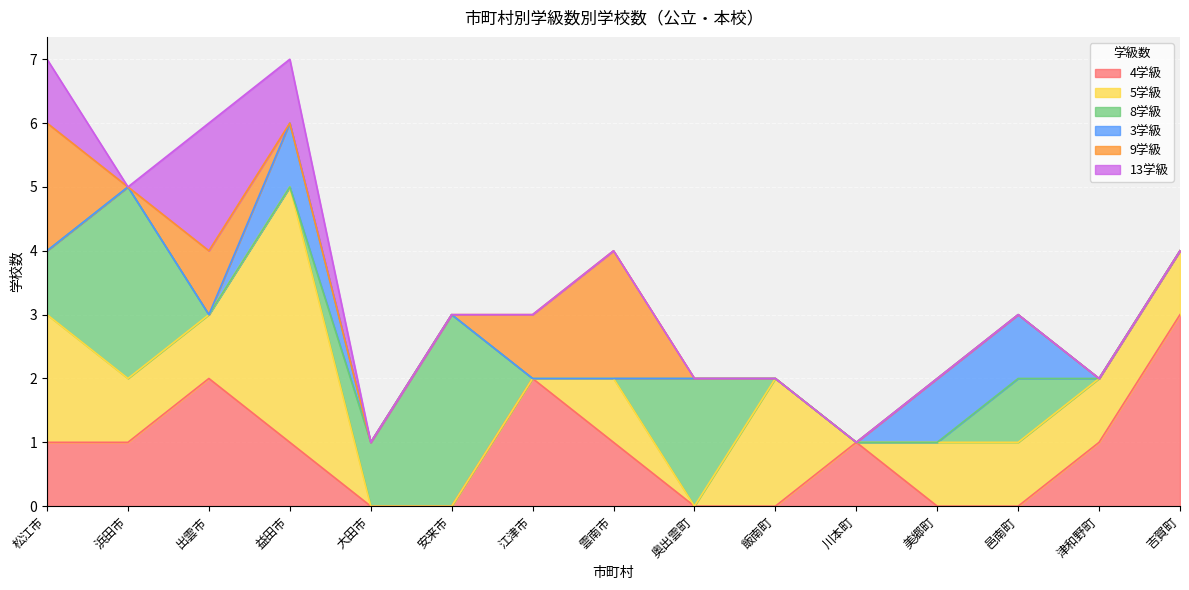

How many values in the 4学級 series are below 1?

6